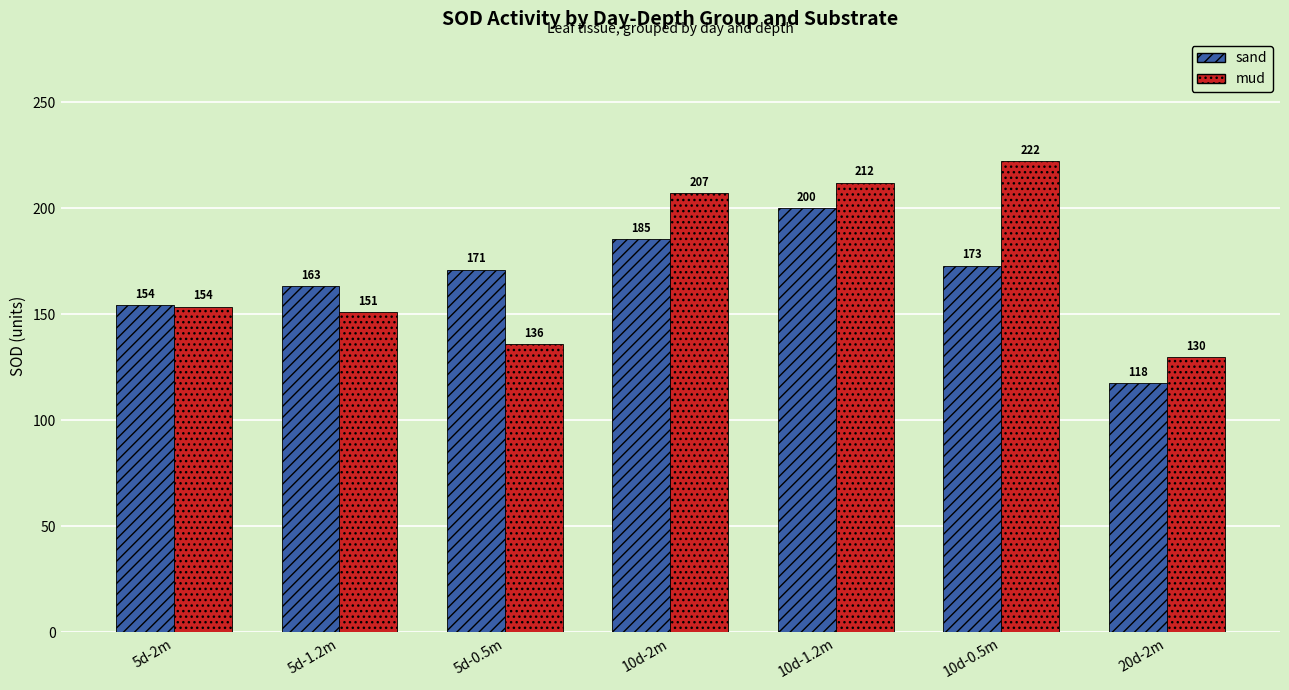

What is the label of the 3rd bar from the left?

5d-0.5m